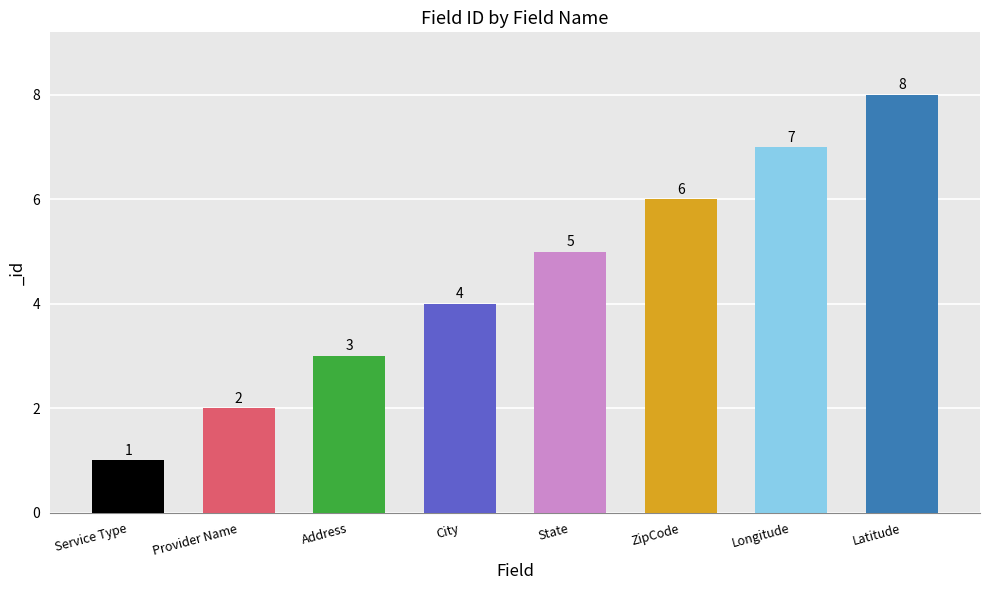

What is the maximum value shown in the chart?

8